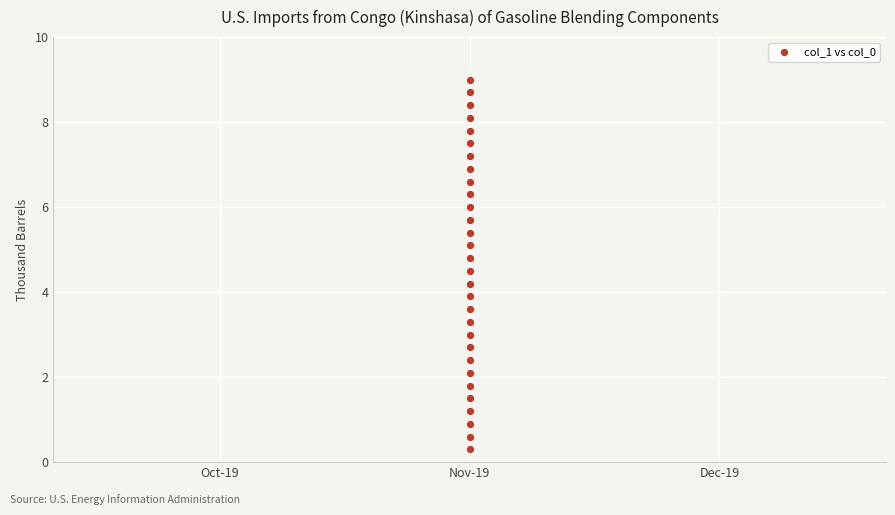

What is the range of Y values (max minus min)?

8.7